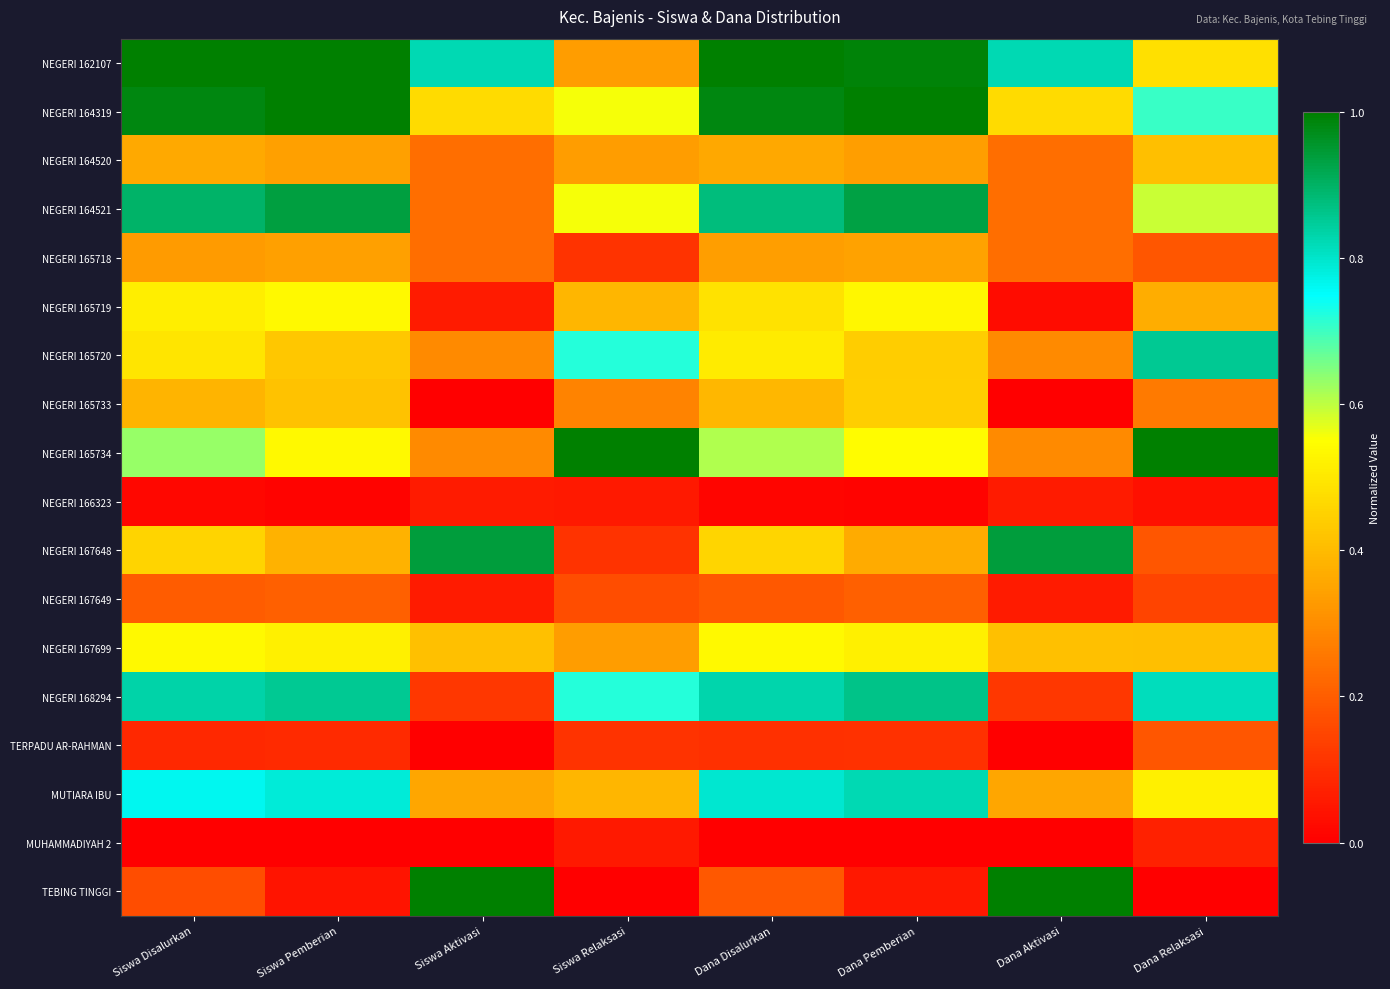

What is the total value across all series at Siswa Relaksasi?

6.2